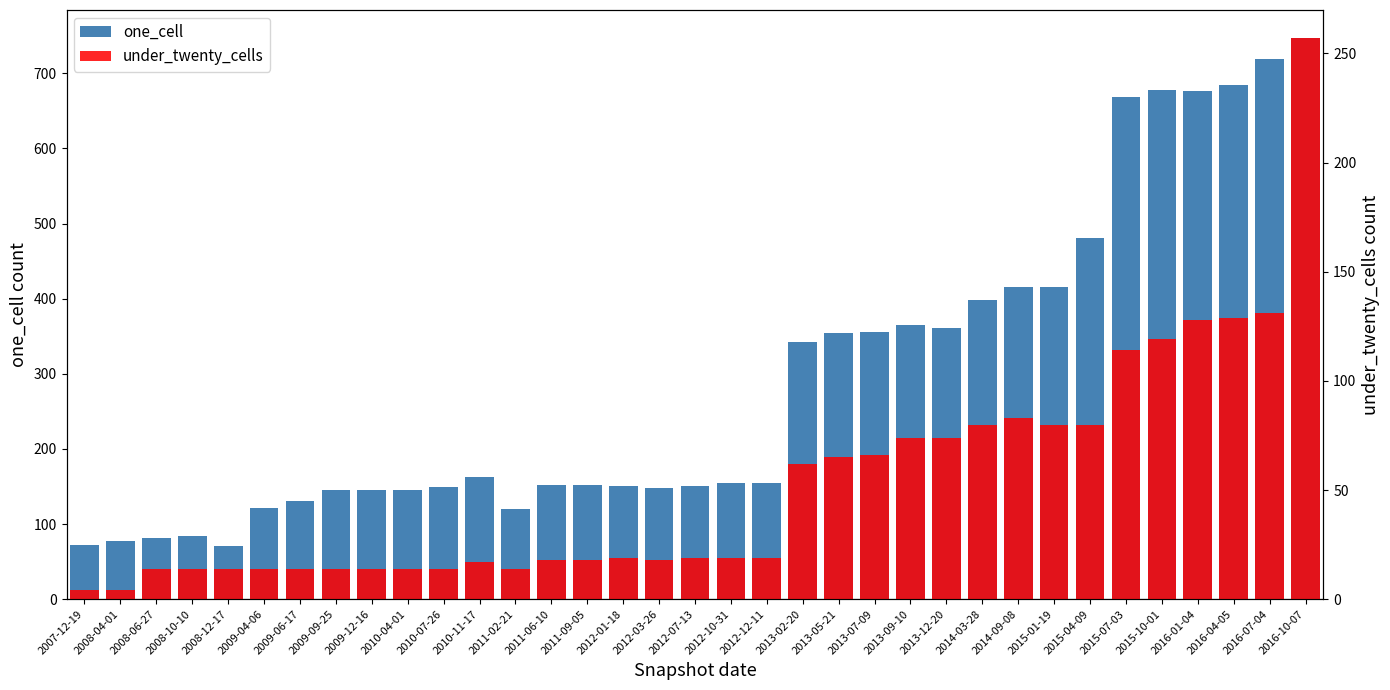

Which series has the largest total across all categories?

one_cell